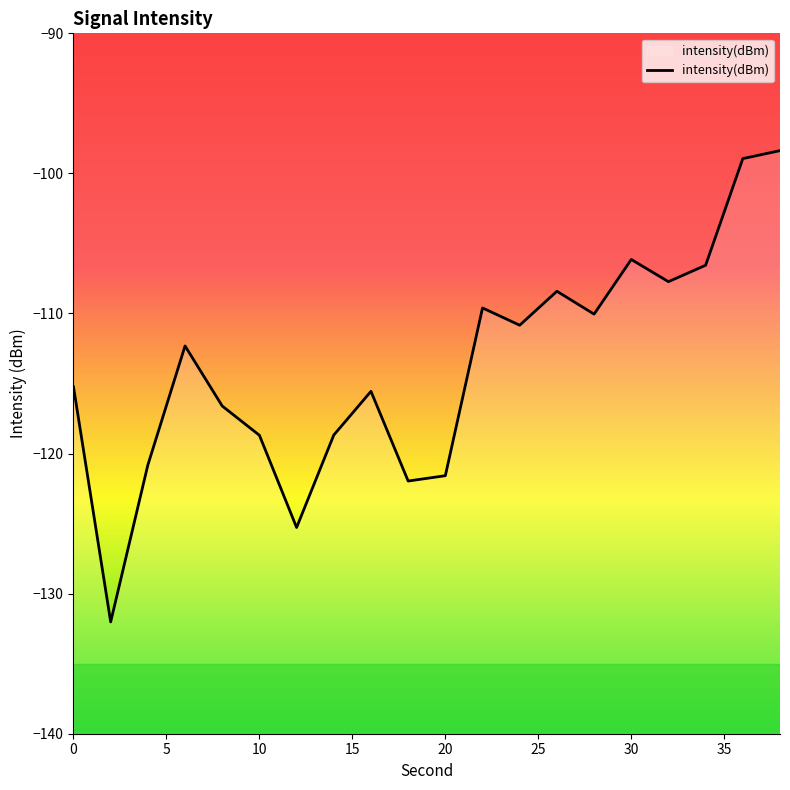

Is it true that the value at 30 is -106.1?

True